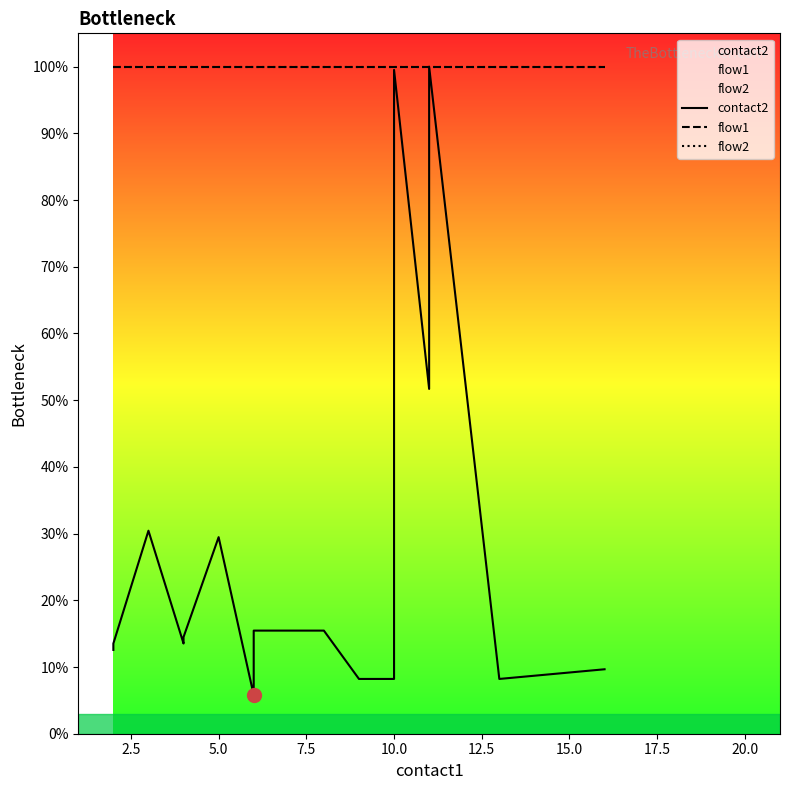

Reading right to left, list all the values displayed in this chart.

contact2: 9.7	9.2	8.7	8.2	100.0	51.7	99.5	79.2	8.2	8.2	15.5	15.5	14.5	5.8	29.5	14.5	13.5	30.4	13.5	12.6
flow1: 100.0	100.0	100.0	100.0	100.0	100.0	100.0	100.0	100.0	100.0	100.0	100.0	100.0	100.0	100.0	100.0	100.0	100.0	100.0	100.0
flow2: 100.0	100.0	100.0	100.0	100.0	100.0	100.0	100.0	100.0	100.0	100.0	100.0	100.0	100.0	100.0	100.0	100.0	100.0	100.0	100.0